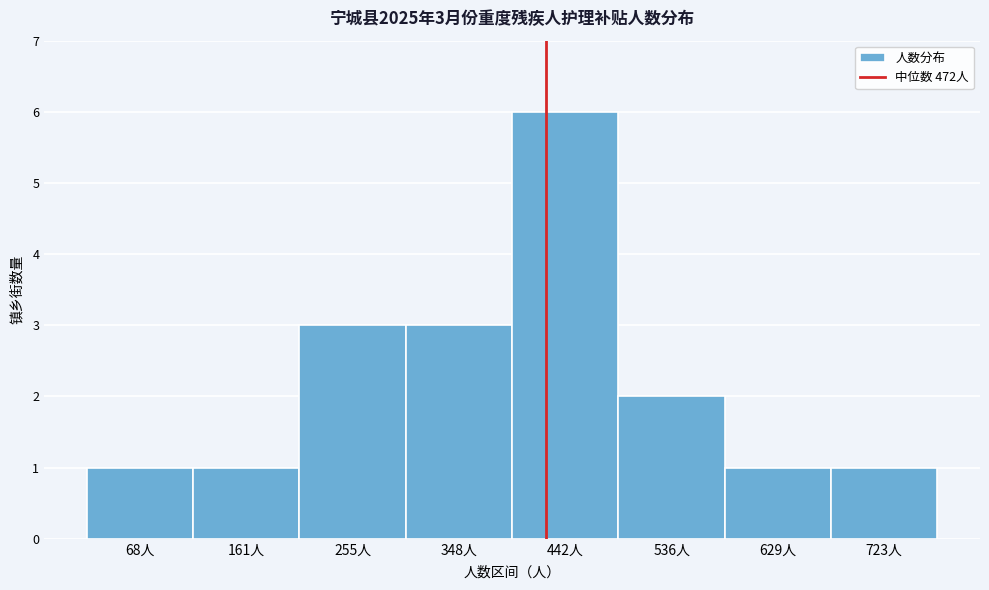

Reading right to left, transcribe all the data shown in this chart.

1	1	2	6	3	3	1	1